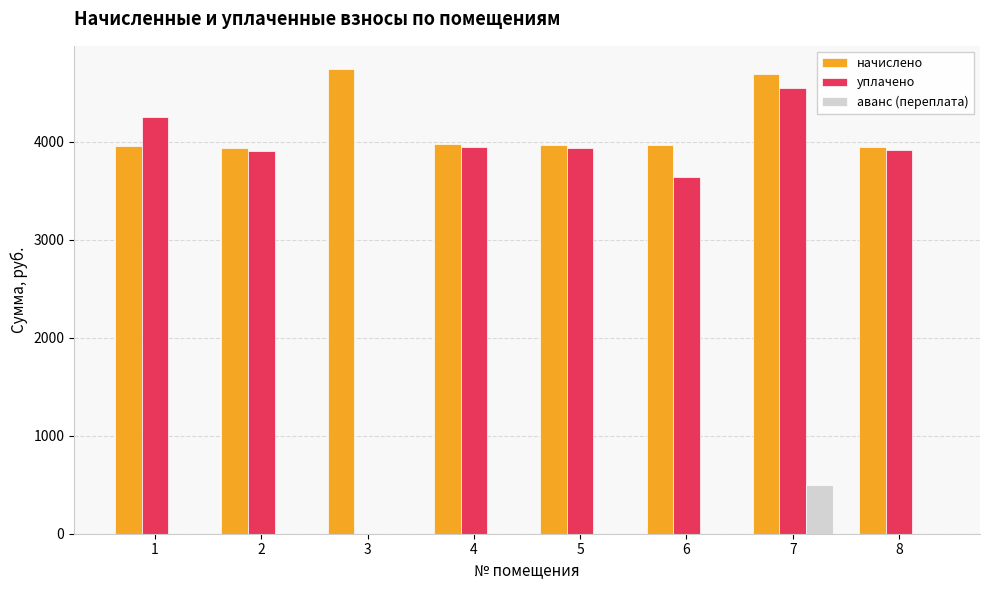

What is the greatest value displayed?

4739.3